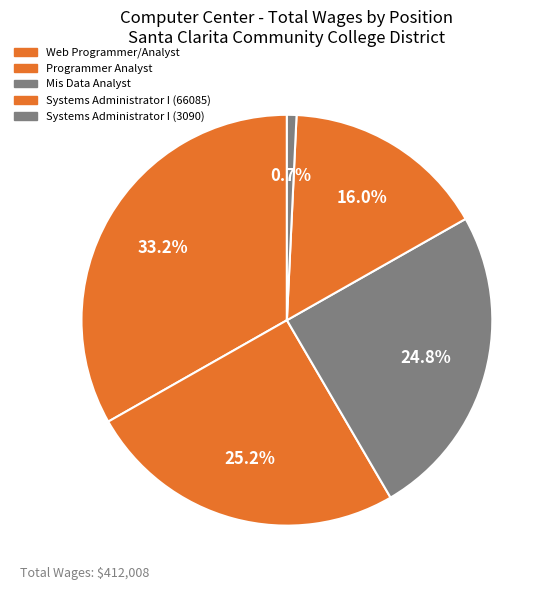

Is it true that Systems Administrator I (3090) is 11% of the pie?

False